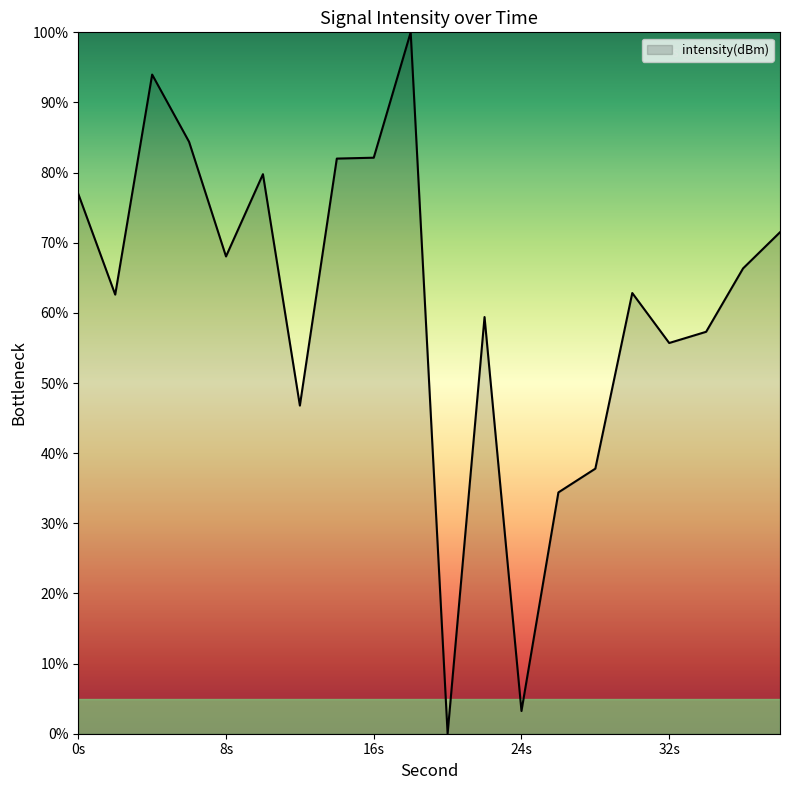

What is the maximum value shown in the chart?

100.0